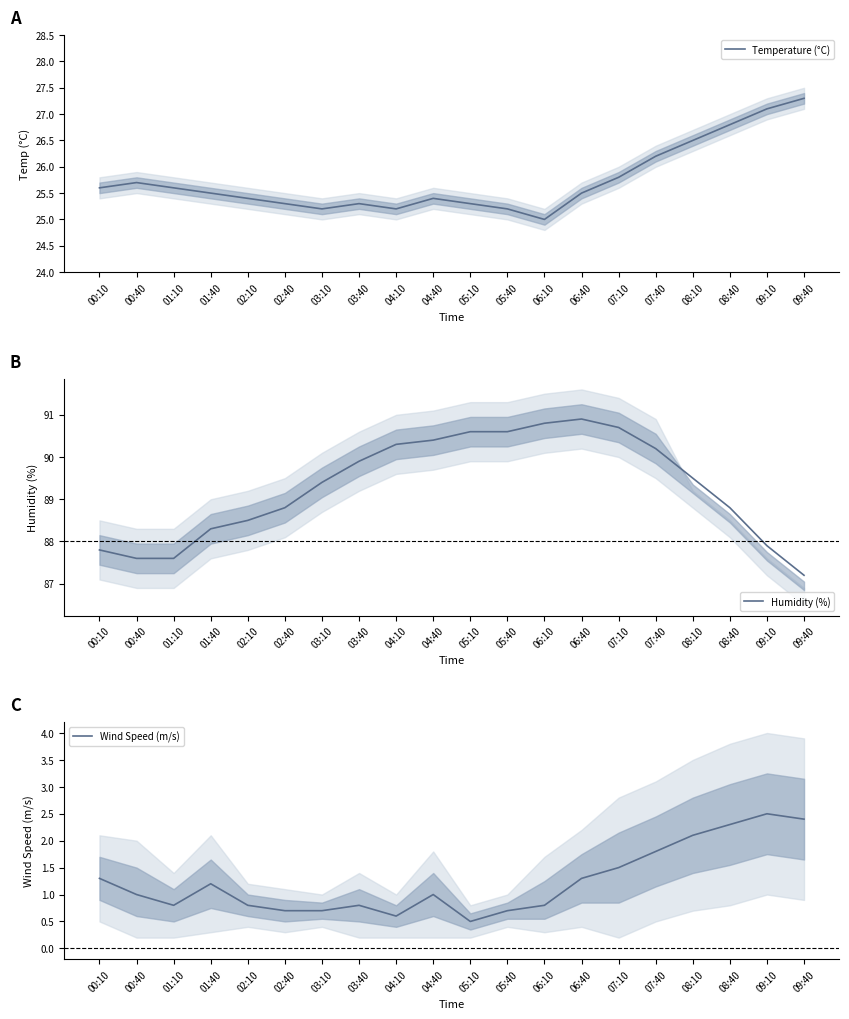

True or false: Temperature (°C) has a value of 25.3 at 02:40.

True